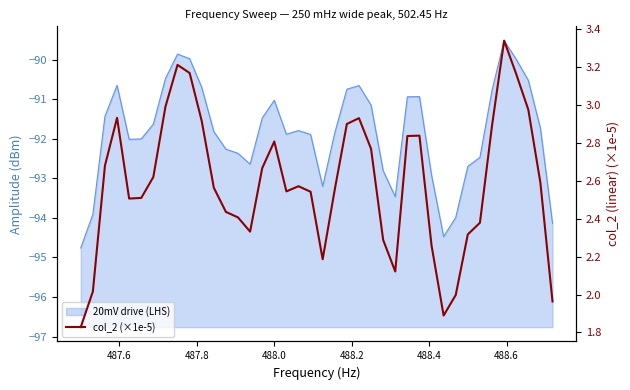

What is the maximum value shown in the chart?

3.3